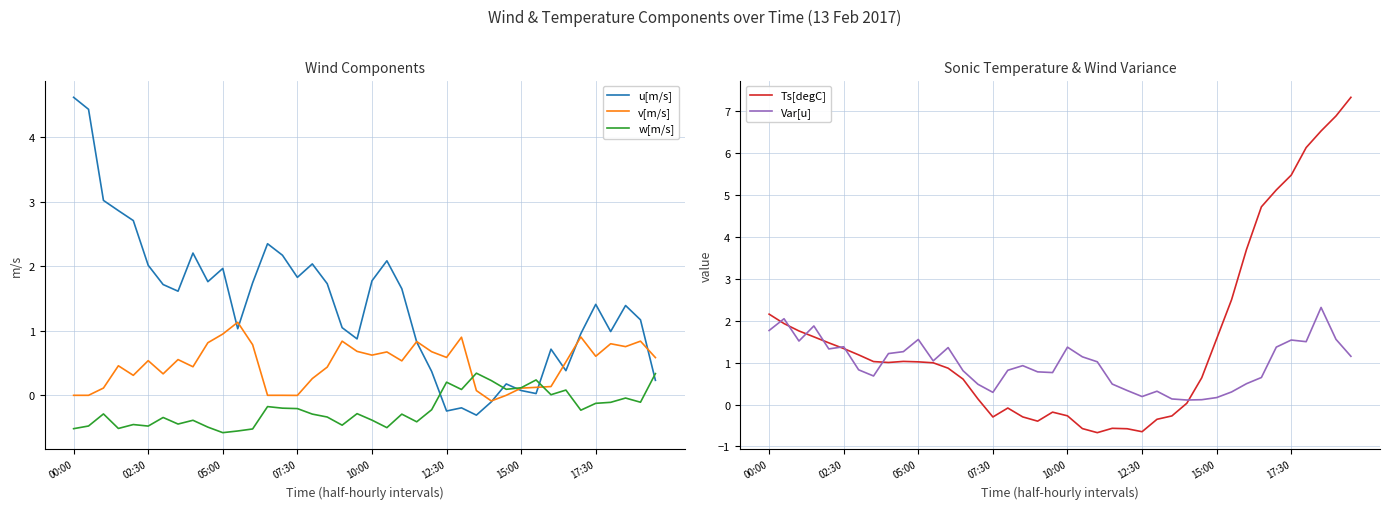

Is this an area chart (filled region under the line)?

No